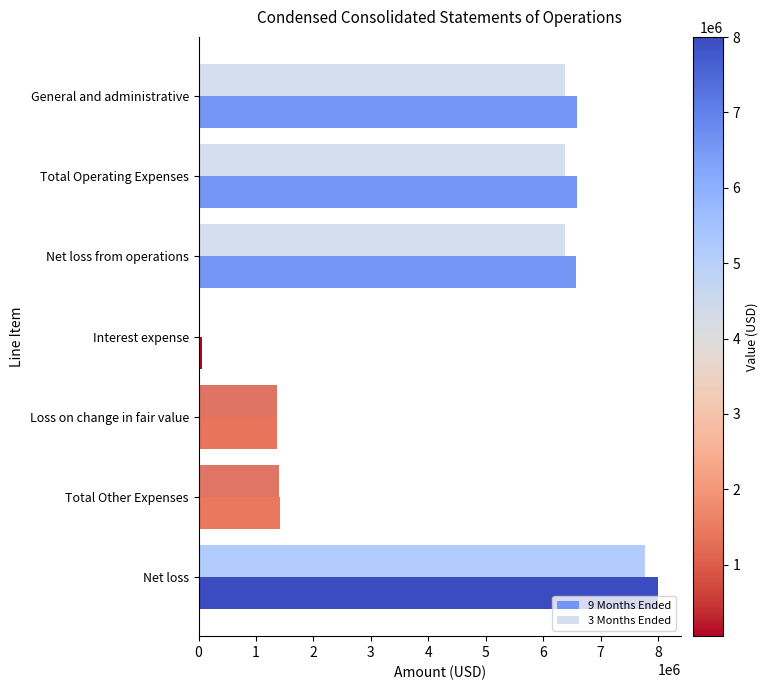

At how many categories does at least one series exceed 3124124?

4